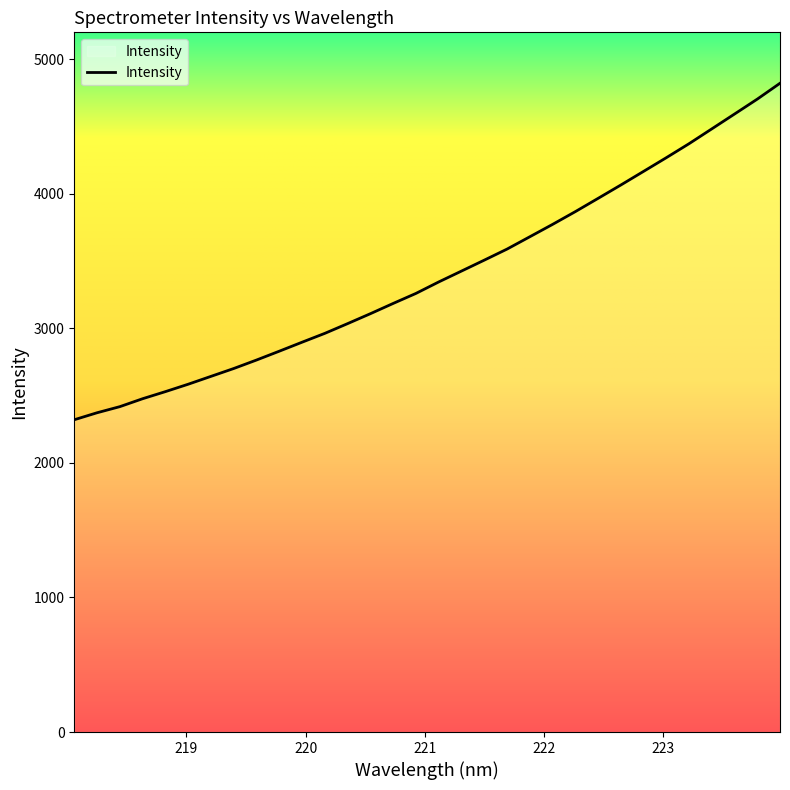

What is the greatest value displayed?

4821.6